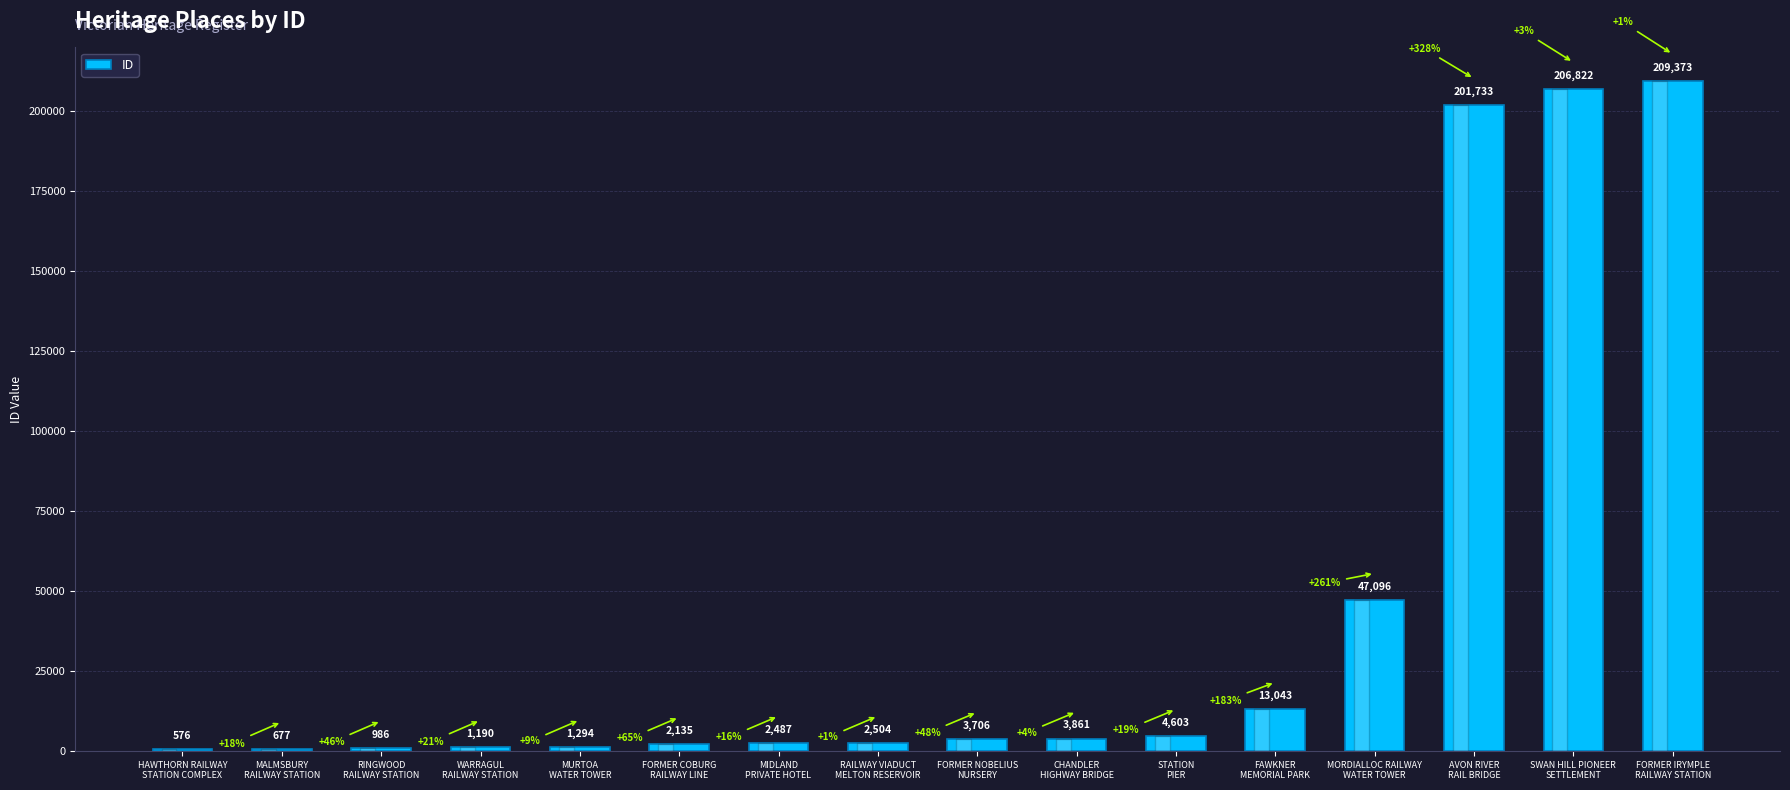

Which label corresponds to the largest value in the chart?

FORMER IRYMPLE
RAILWAY STATION